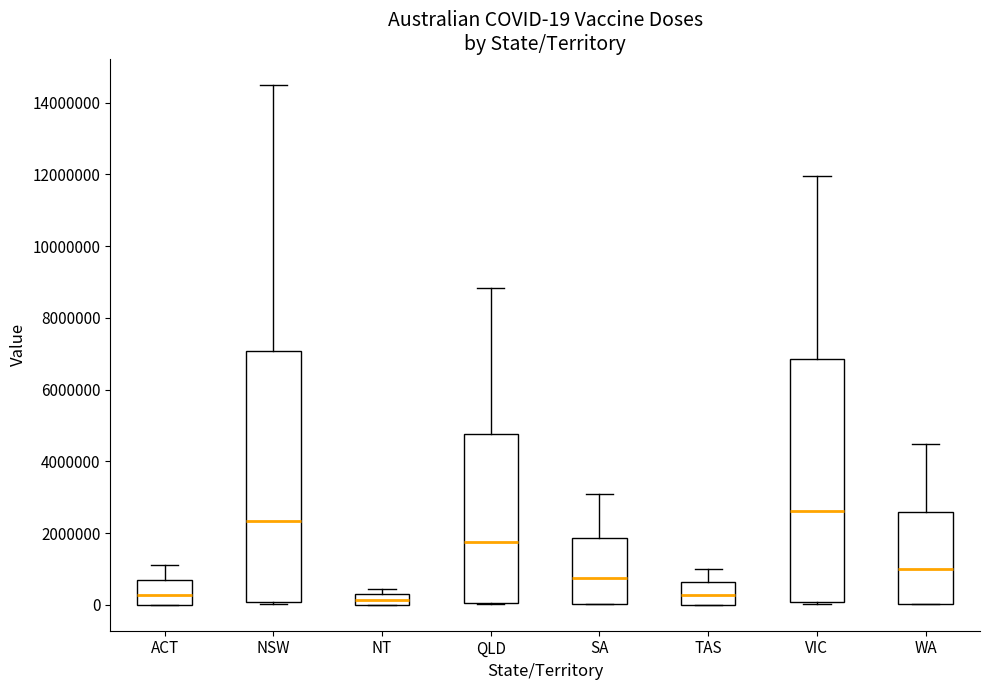

Comparing the boxes themselves (not the whiskers), which one is the tallest?

NSW